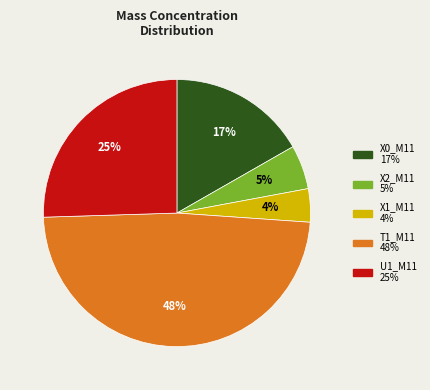

How many segments does this pie chart have?

5